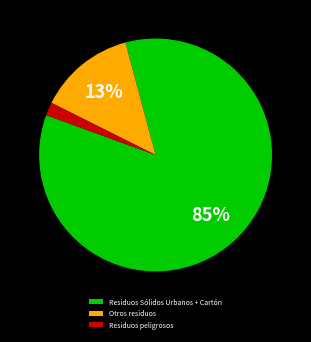

Rank the categories by value from lowest to highest.

Residuos peligrosos, Otros residuos, Residuos Sólidos Urbanos + Cartón